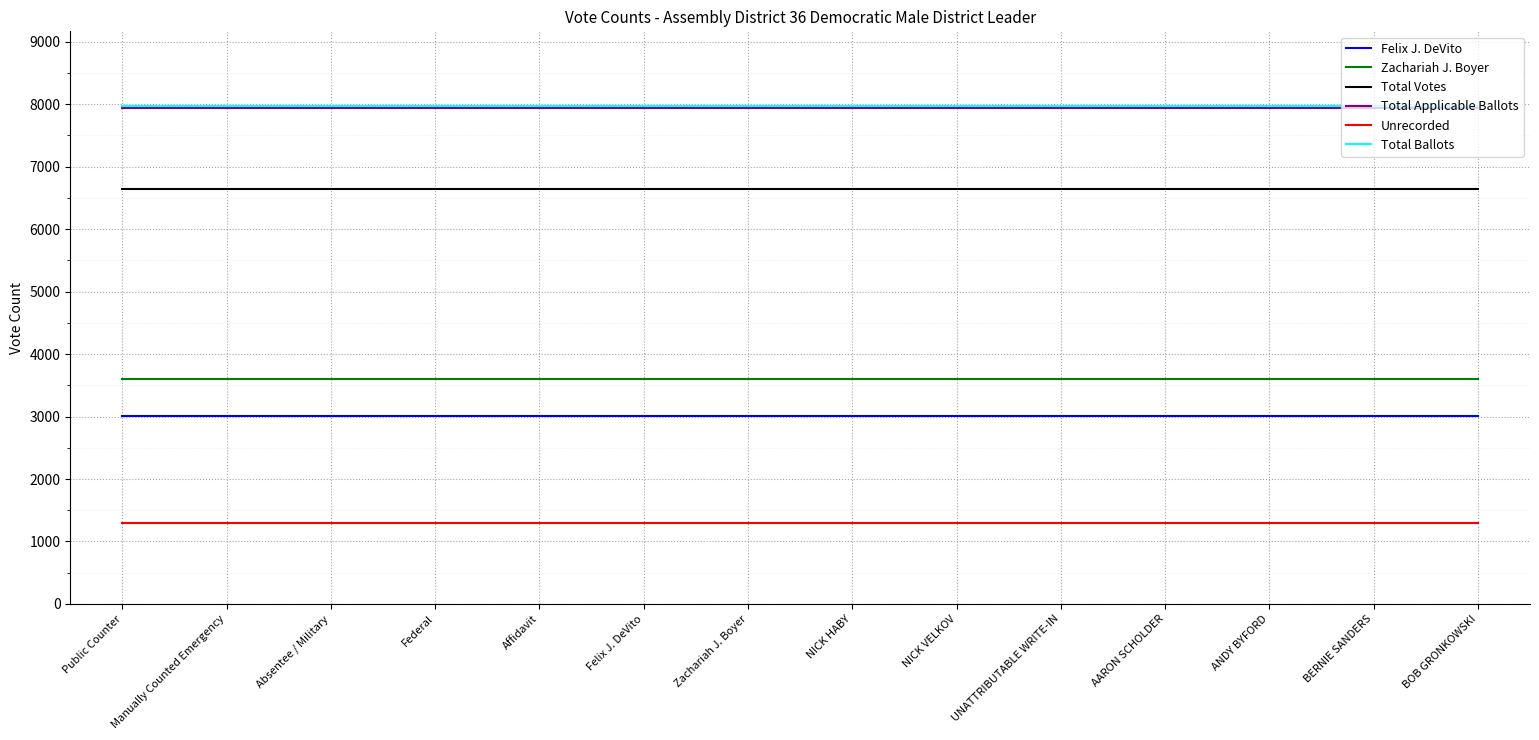

What is the total value across all series at Affidavit?

30458